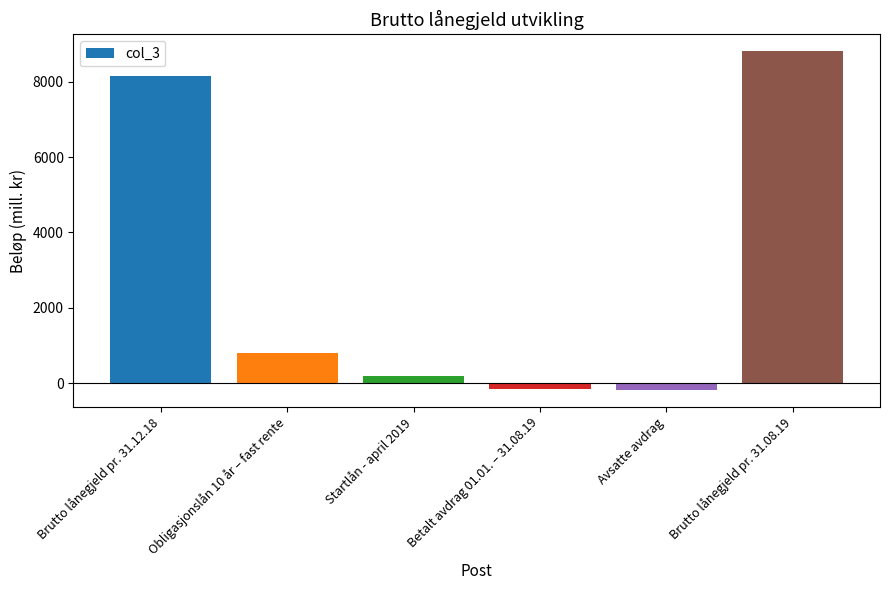

Are the bars grouped side by side (vs. stacked)?

No